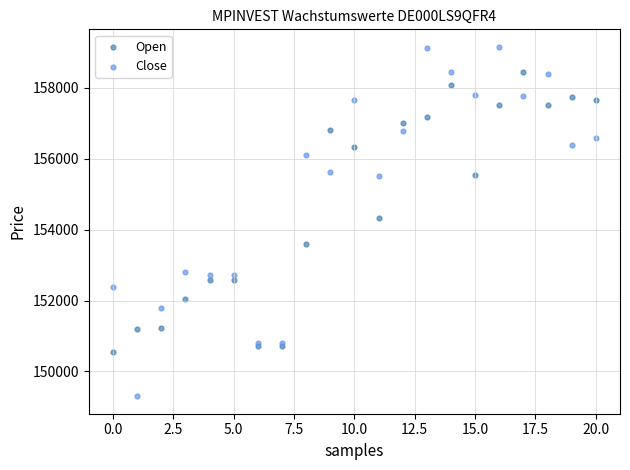

In the Open series, what Y value is closest to 154503?

154324